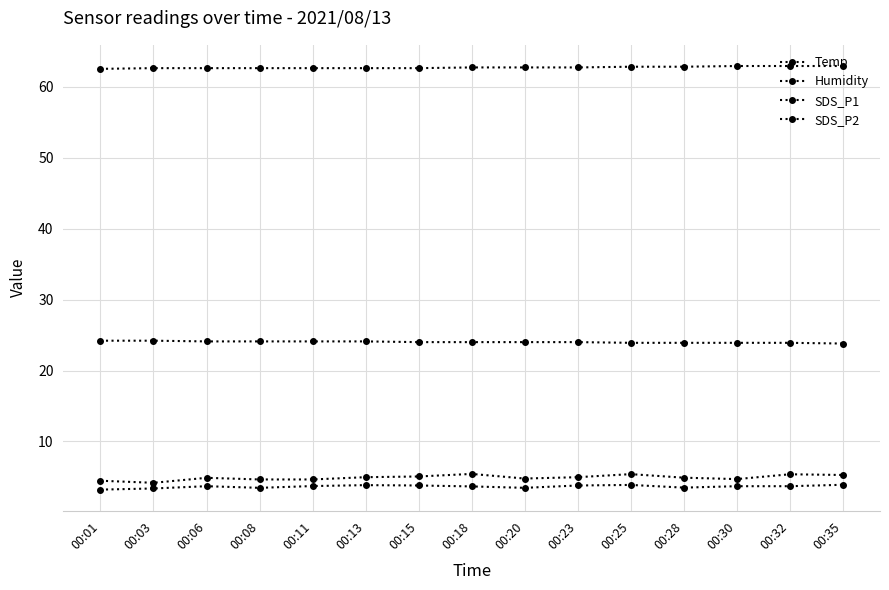

How many distinct data groups are displayed?

4